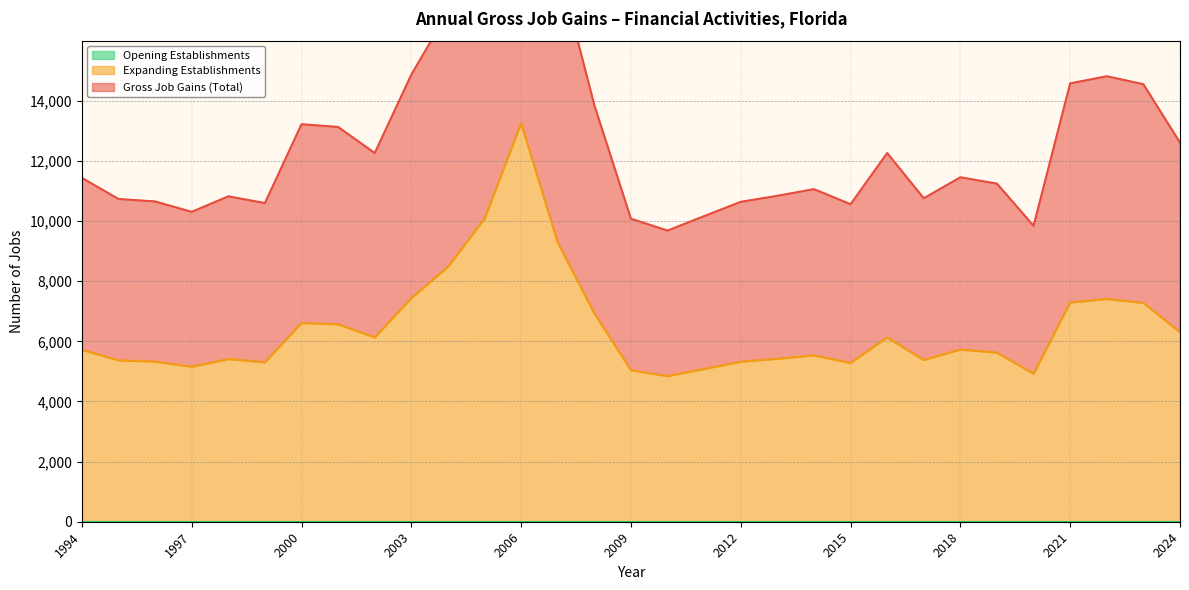

What is the sum of the Expanding Establishments values at 2014 and 1996?

10857